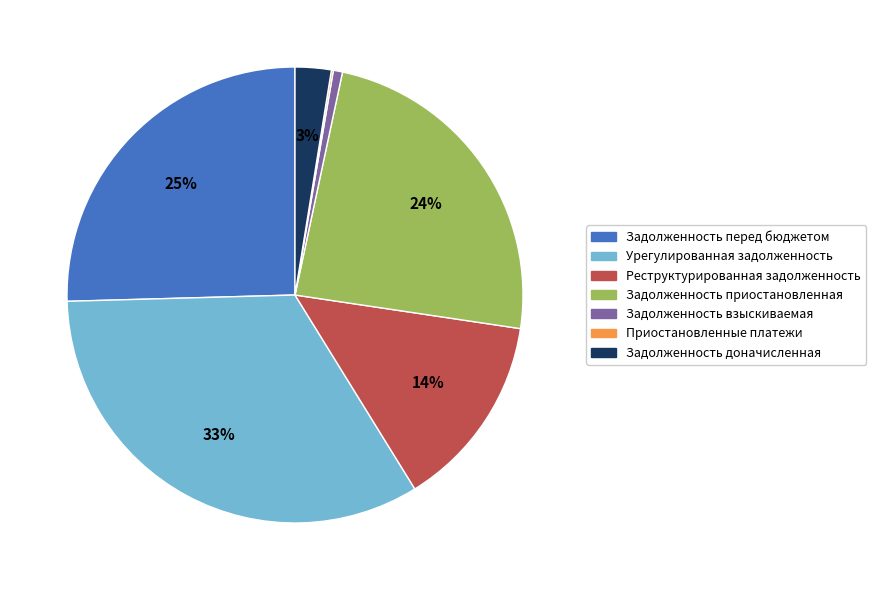

Combined, what portion of the pie is ЗАДОЛЖЕННОСТЬ ПРИОСТАНОВЛЕННАЯ and УРЕГУЛИРОВАННАЯ ЗАДОЛЖЕННОСТЬ?

57.4%